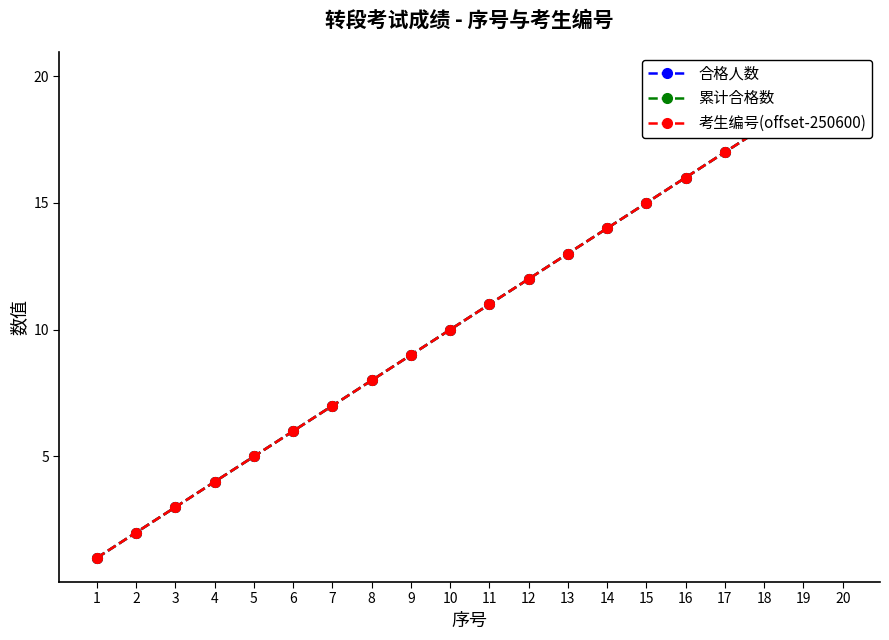

Which label corresponds to the largest value in the chart?

20